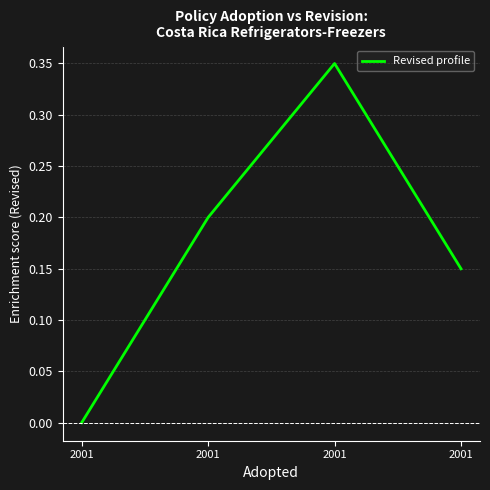

Count the number of values greater than 0.

3